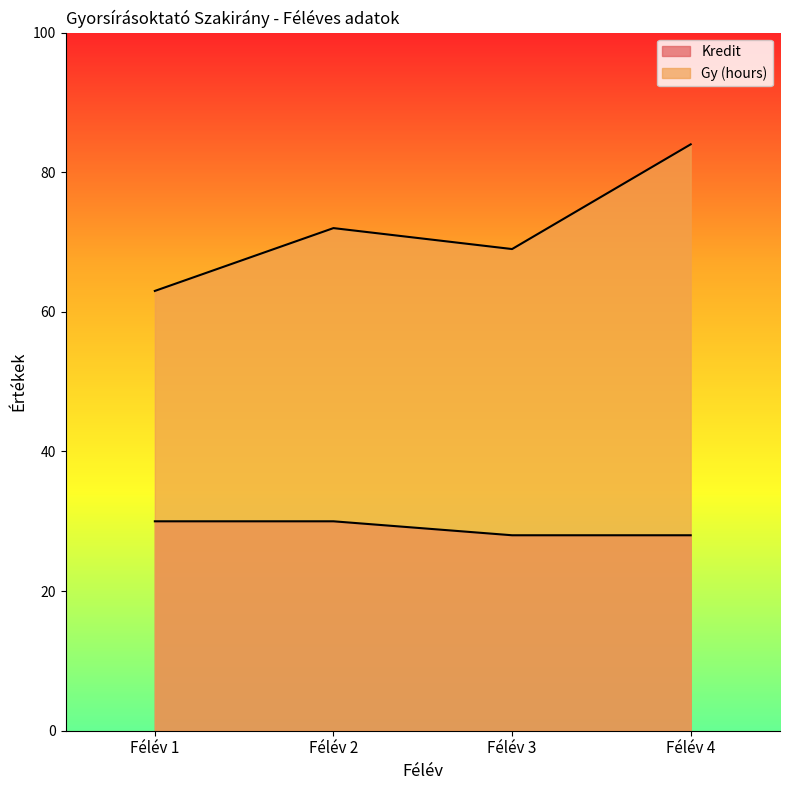

True or false: Kredit has more than 0 interior local peaks.

False